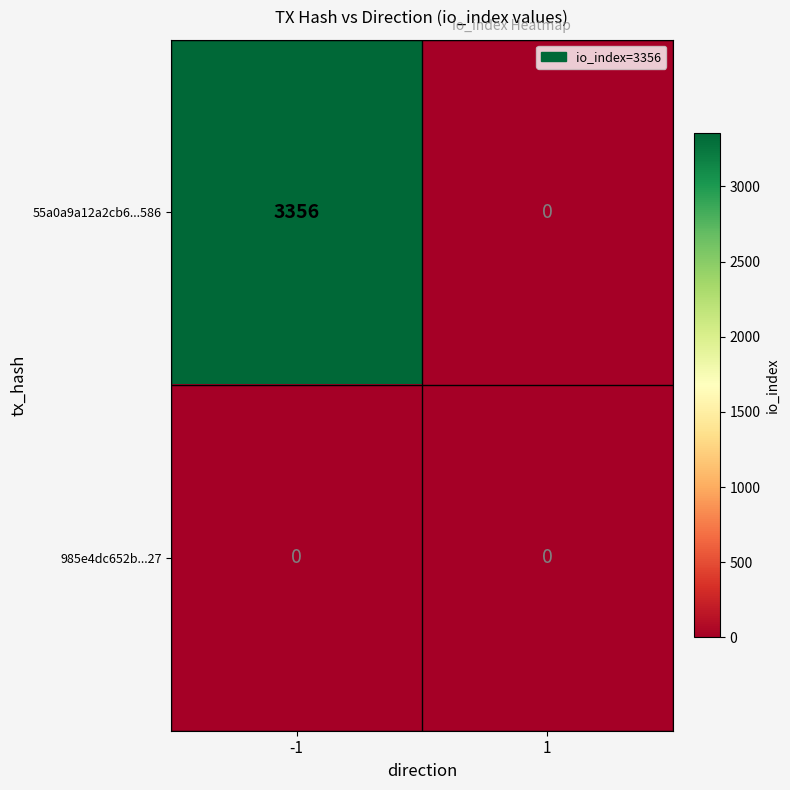

Rank the series by their maximum value, from lowest to highest.

985e4dc652b...27, 55a0a9a12a2cb6...586